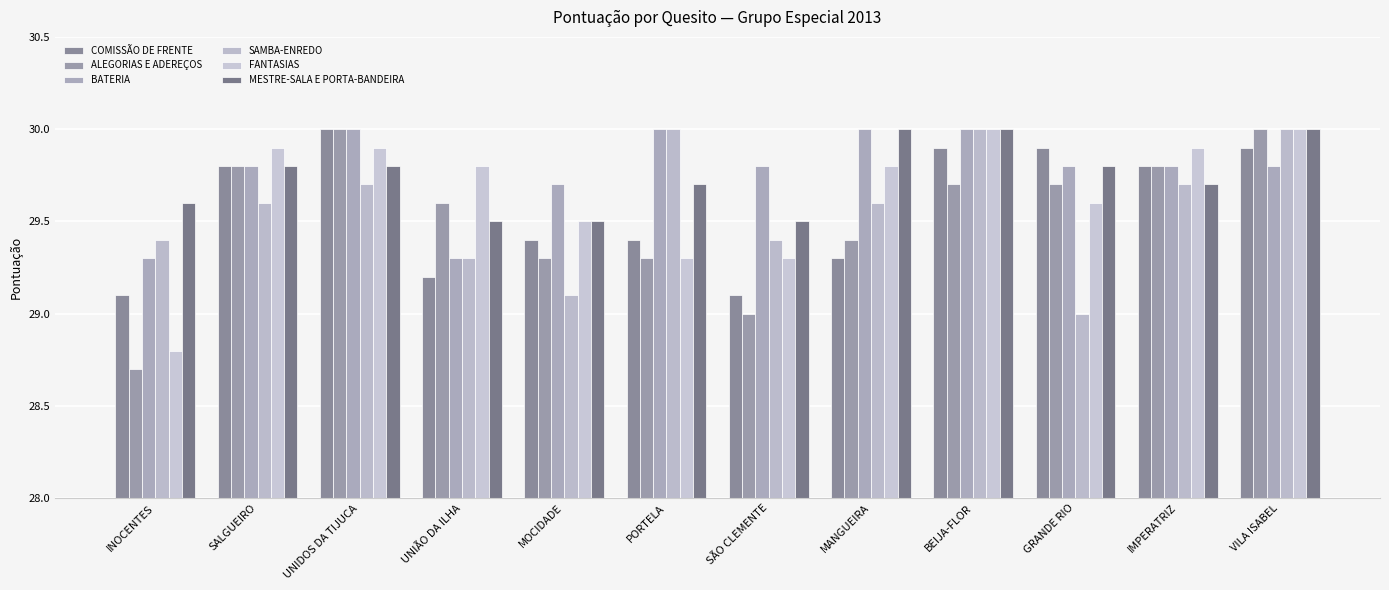

How many values in the SAMBA-ENREDO series exceed 29?

11